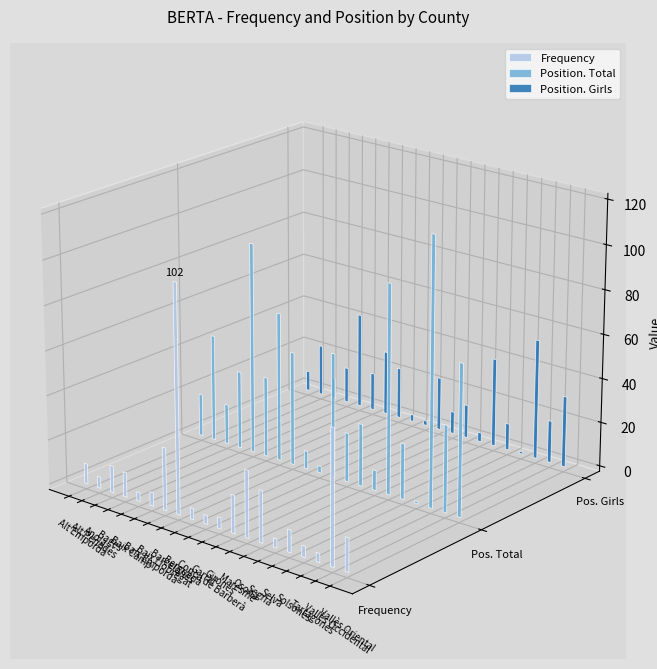

Which series has the largest total across all categories?

Position. Total